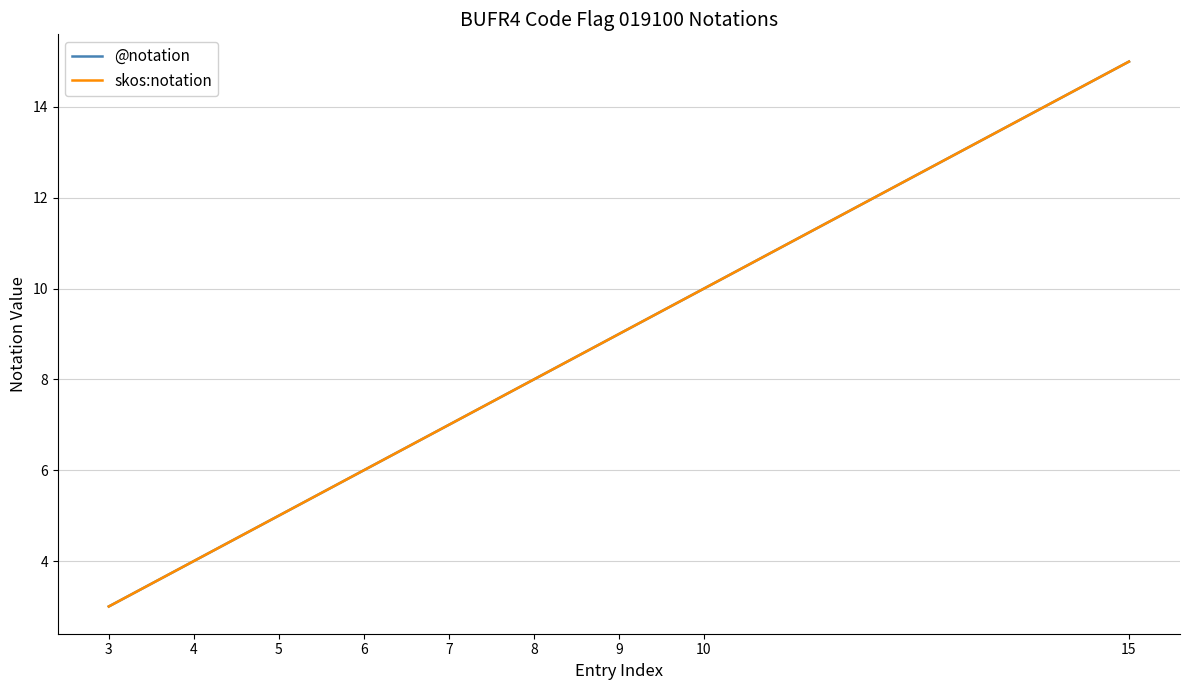

True or false: @notation and skos:notation intersect in this chart.

False